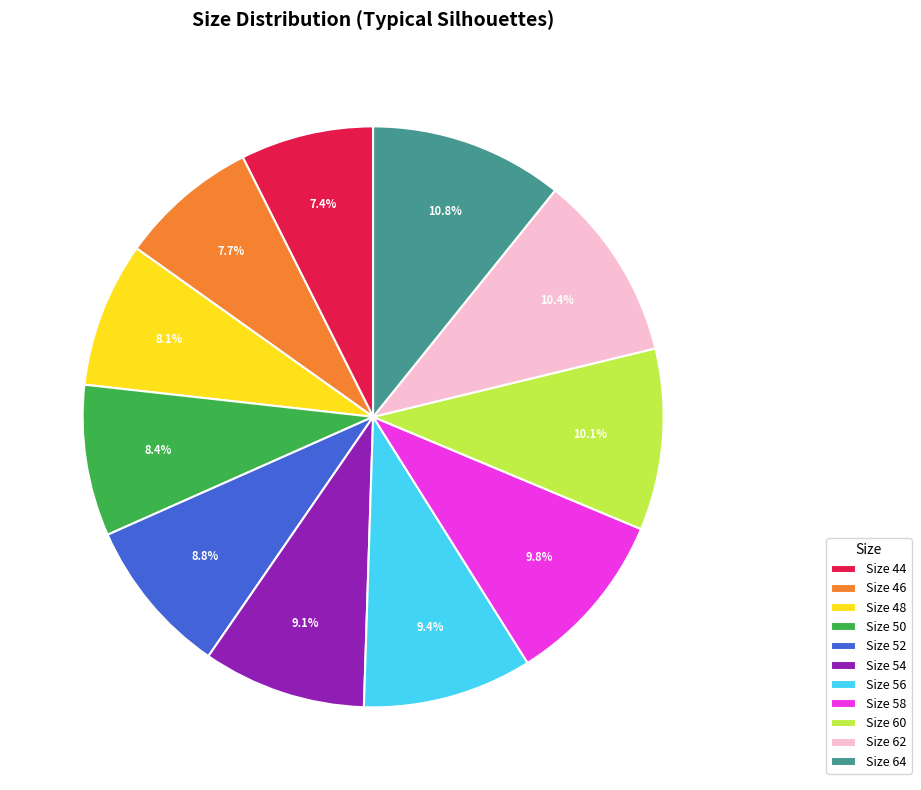

Does Size 60 account for over 50% of the chart?

No